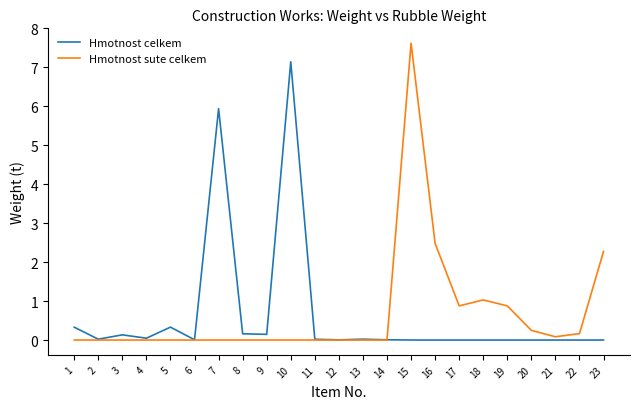

Is the value of Hmotnost sute celkem at 17 greater than the value of Hmotnost celkem at 2?

Yes